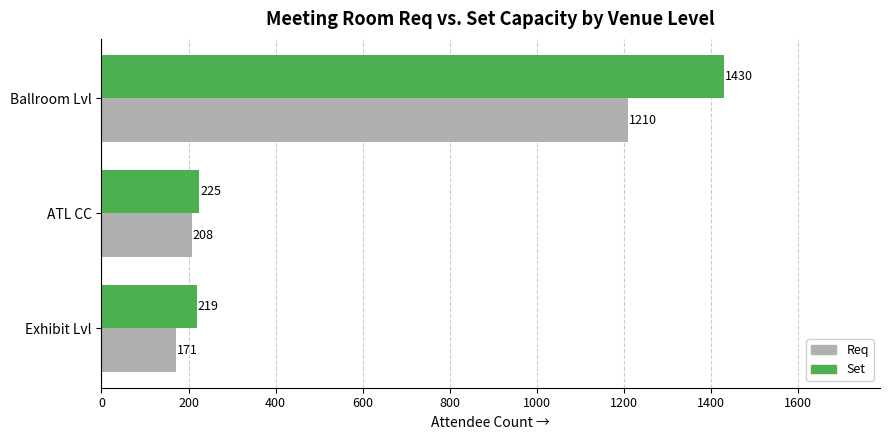

Rank the categories by Req value from lowest to highest.

Exhibit Lvl, ATL CC, Ballroom Lvl